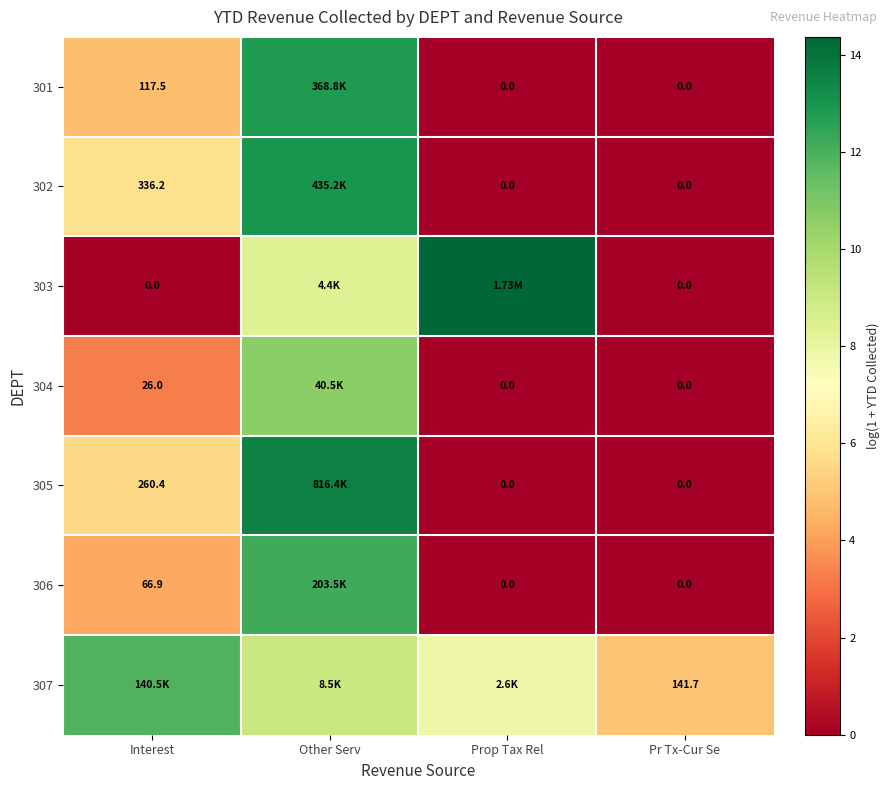

Is the value of 301 at Interest greater than the value of 306 at Pr Tx-Cur Se?

Yes